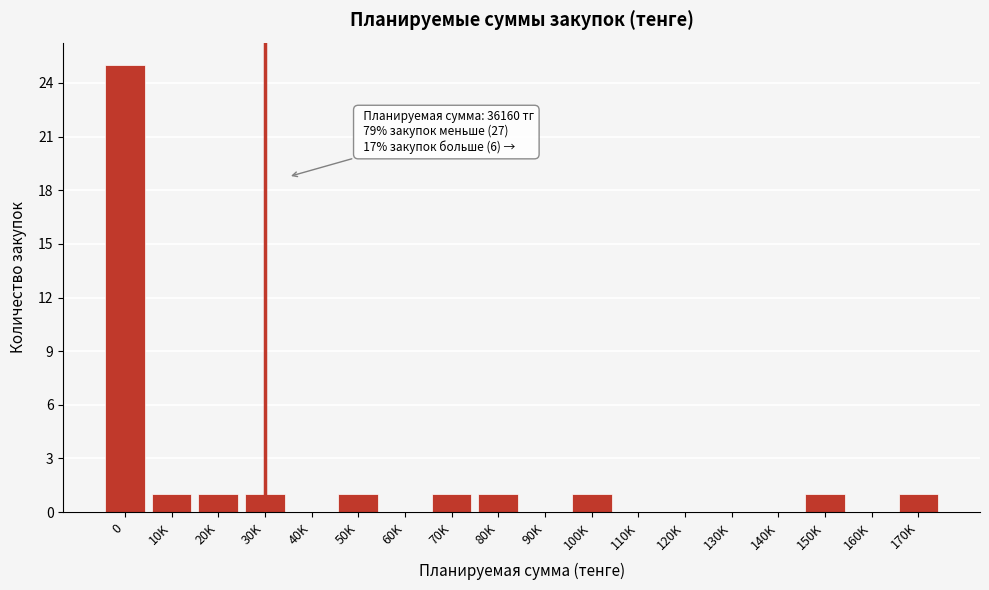

Reading left to right, transcribe all the data shown in this chart.

0=25	10K=1	20K=1	30K=1	40K=0	50K=1	60K=0	70K=1	80K=1	90K=0	100K=1	110K=0	120K=0	130K=0	140K=0	150K=1	160K=0	170K=1